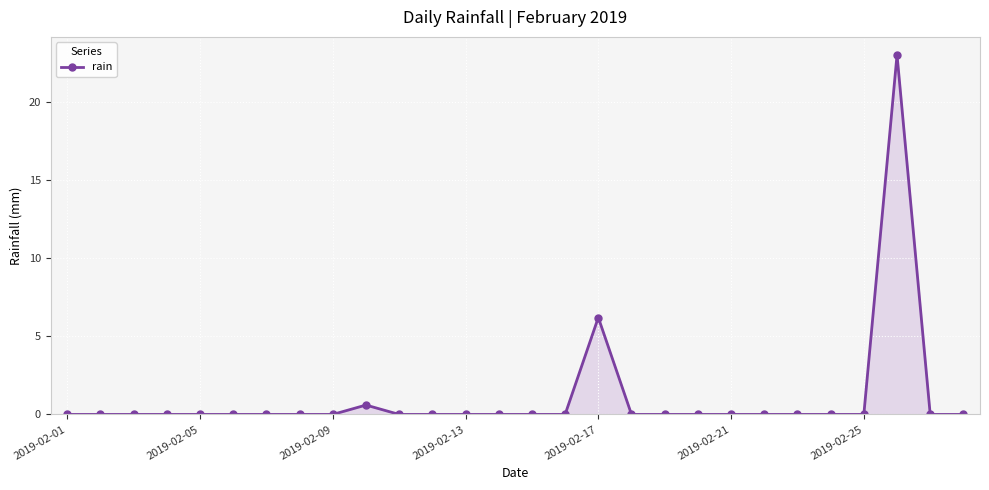

True or false: the data has more than 2 interior local peaks.

True